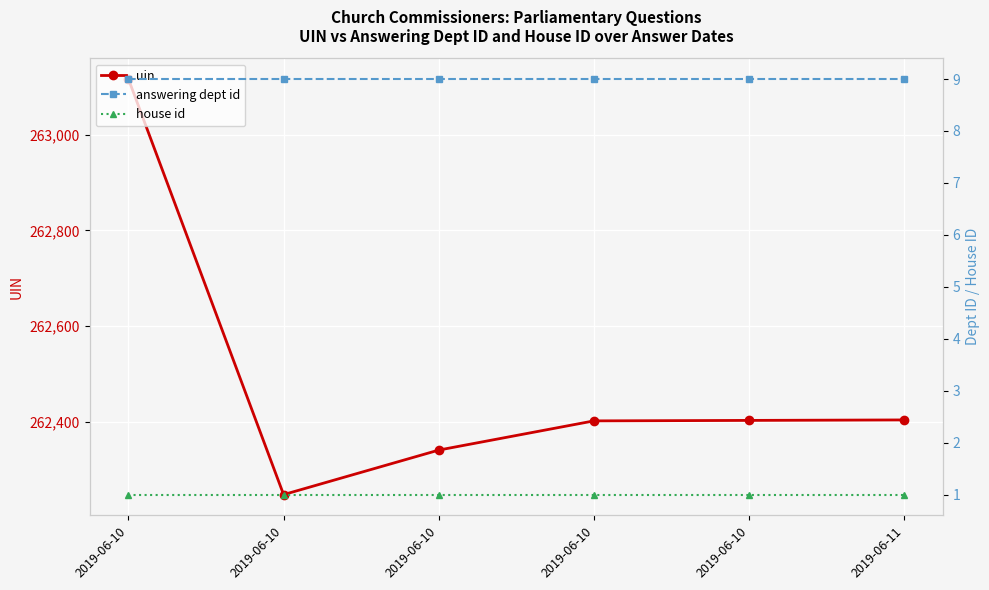

Which has a higher value, 2019-06-11 or 2019-06-10?

2019-06-10